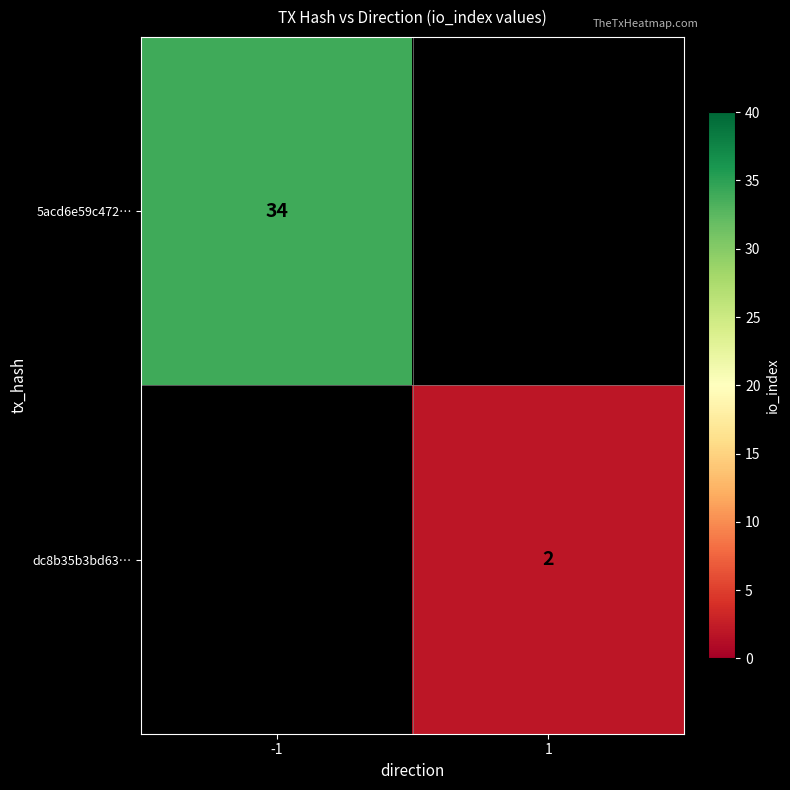

True or false: 5acd6e59c472… has a value of 34 at -1.

True